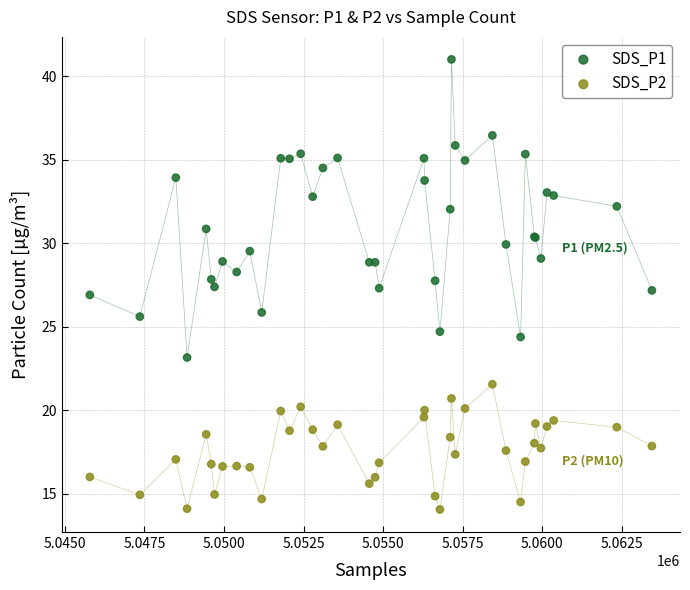

Which series contains the lowest Y value?

SDS_P2